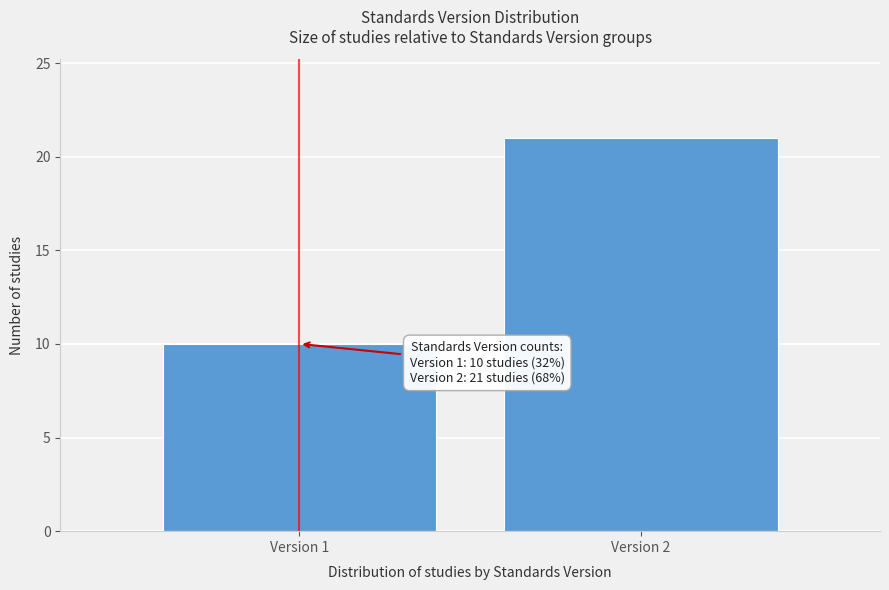

Reading left to right, list all the values displayed in this chart.

10	21